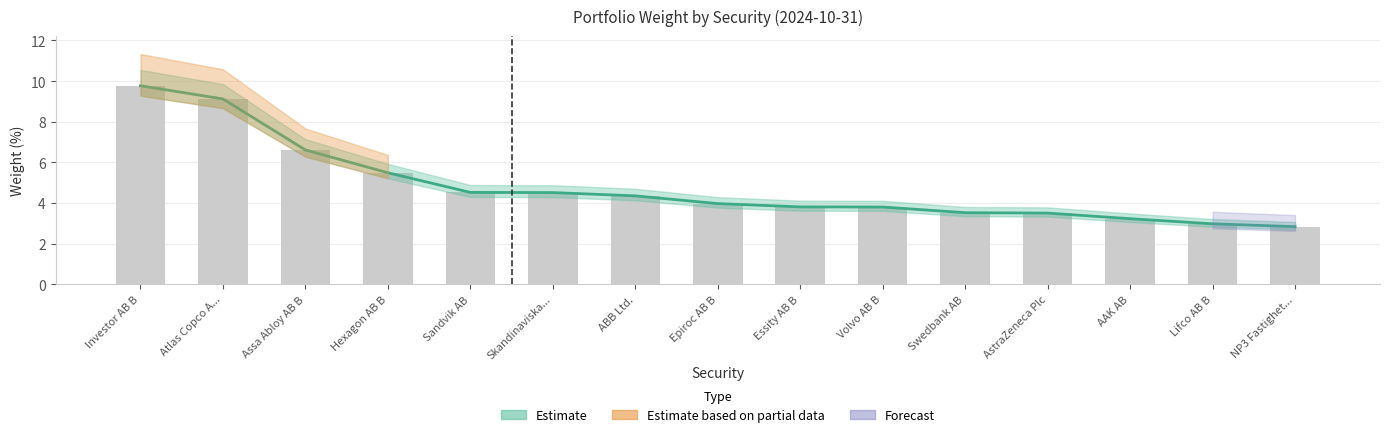

What is the label of the 1st bar from the left?

Investor AB B